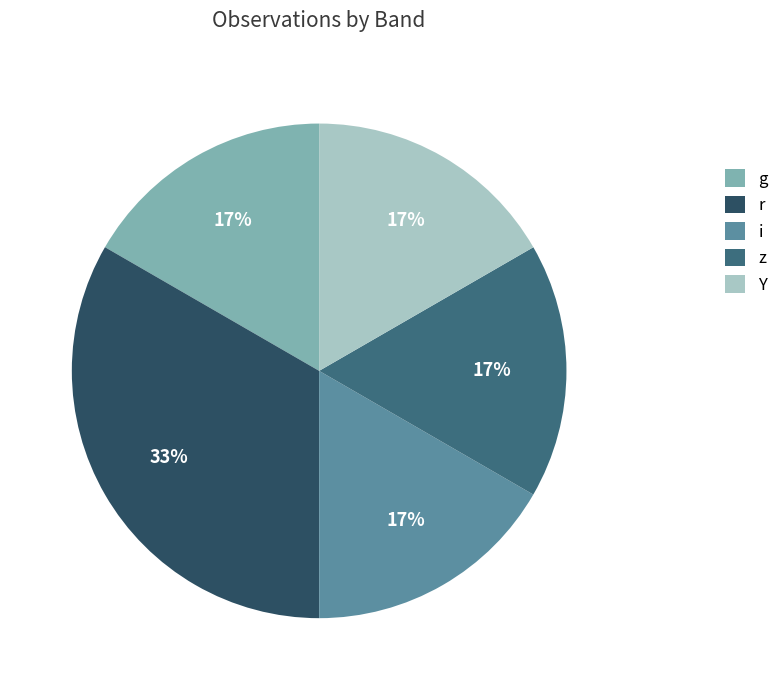

To the nearest percent, what is the average slice percentage?

20%